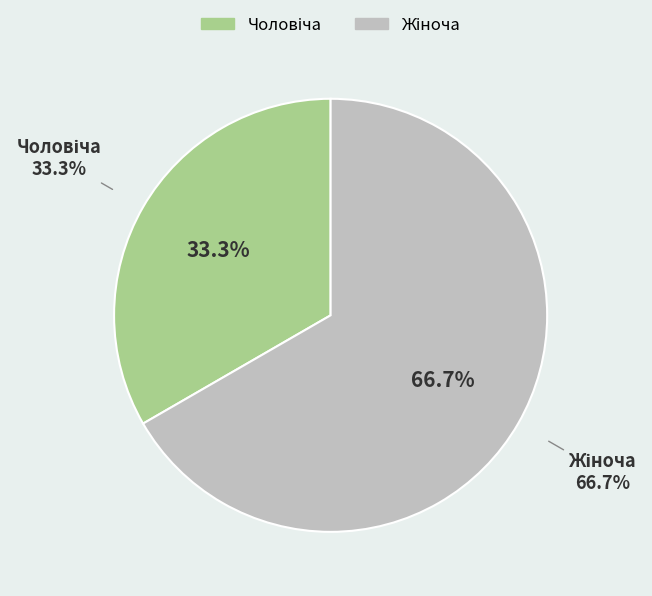

What is the largest slice in the pie chart?

Жіноча